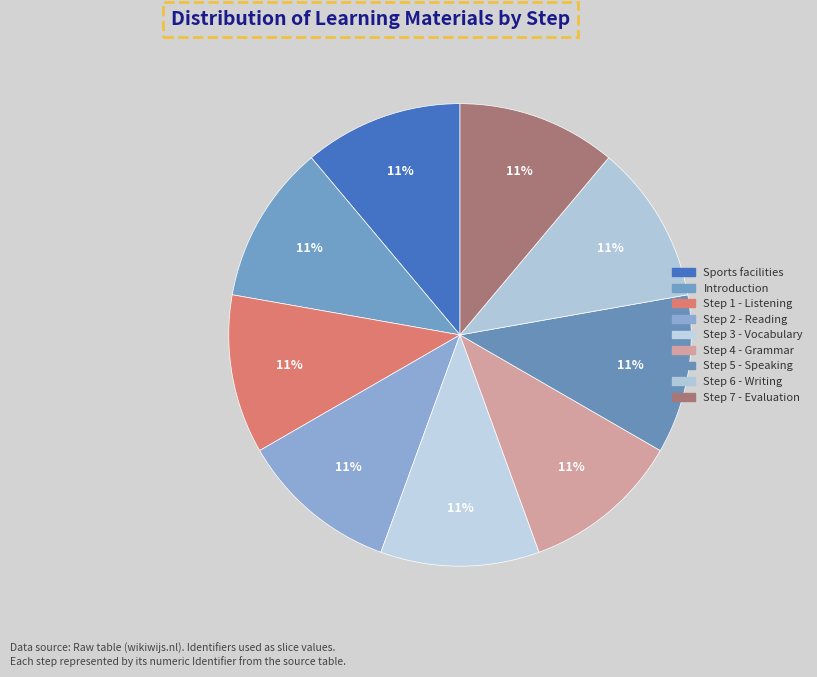

How many slices are in this pie chart?

9